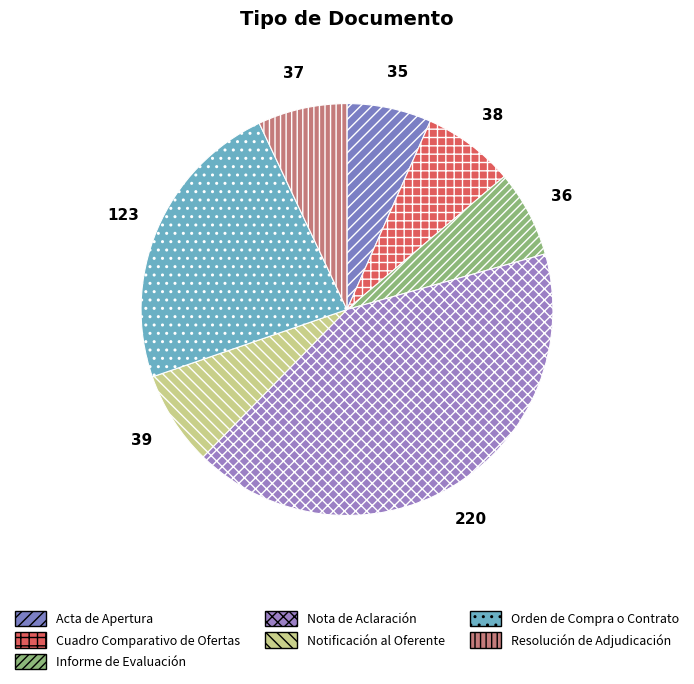

How many slices are in this pie chart?

7